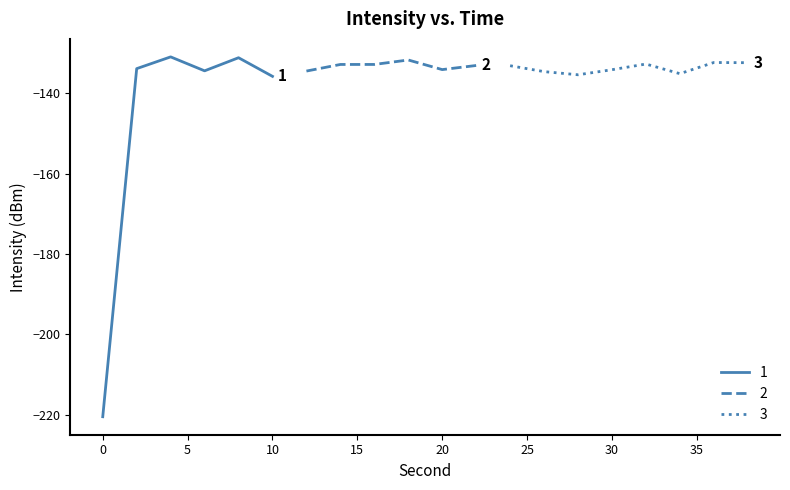

True or false: the data shows -209.8 at 22.

False